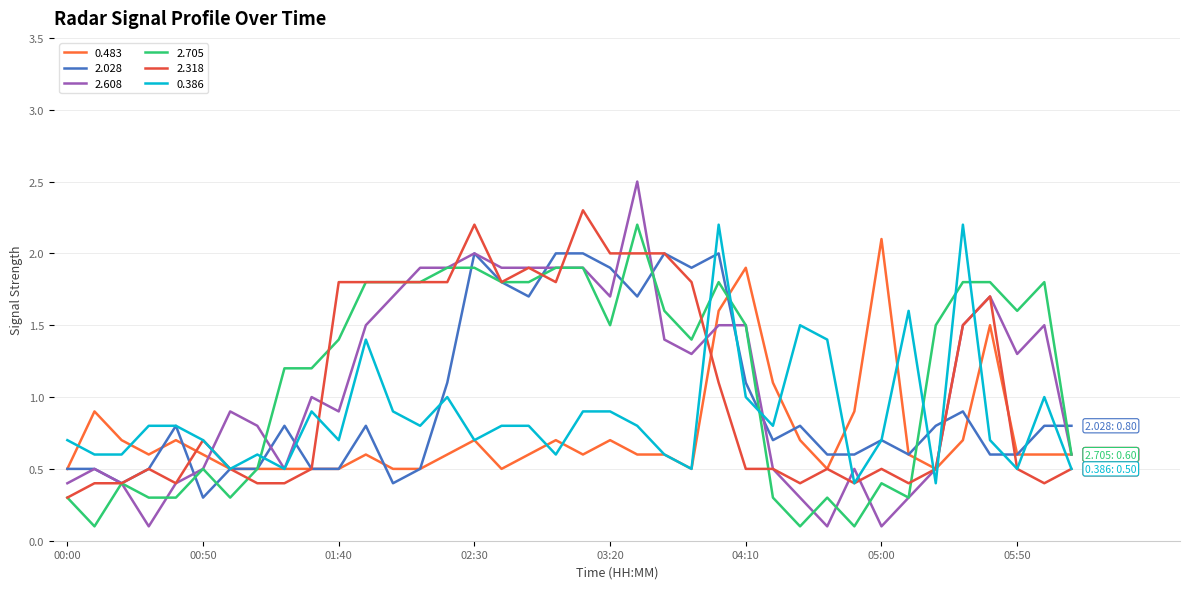

True or false: 0.386 has more than 2 points higher than both neighbors.

True